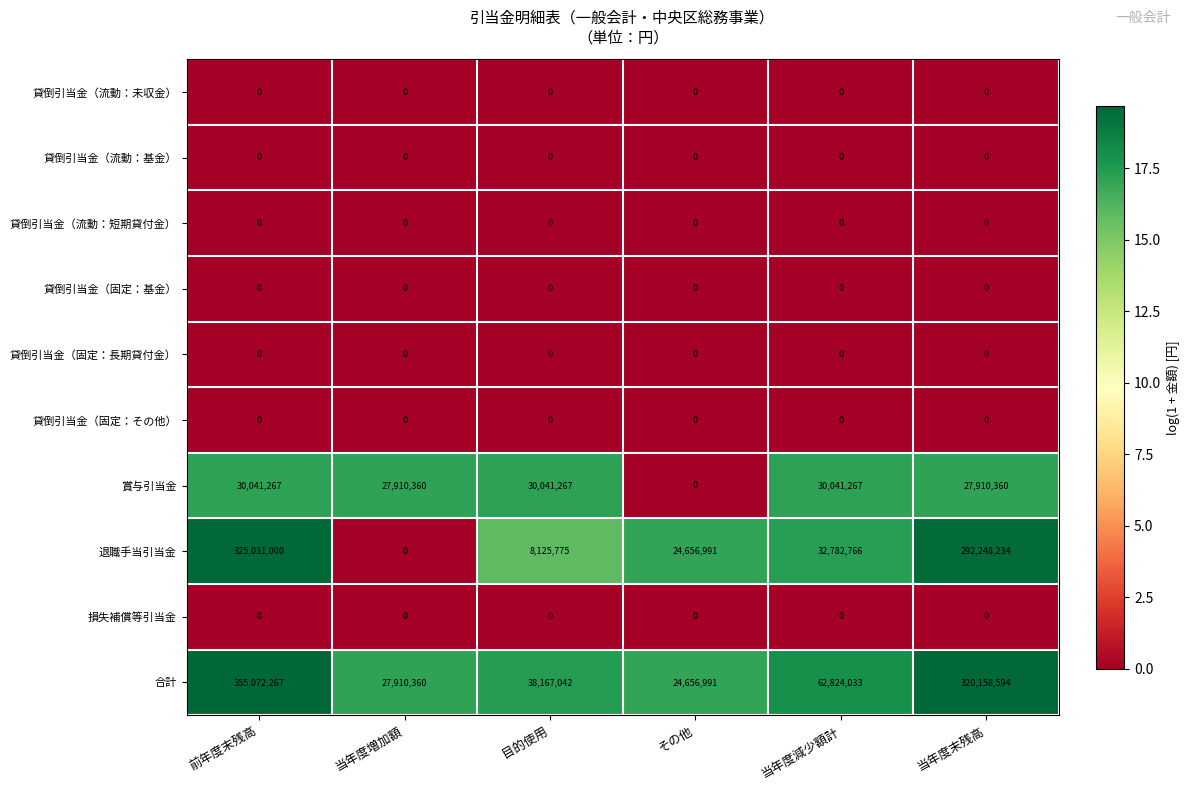

What is the difference between the maximum and minimum values in the 合計 series?

330415276